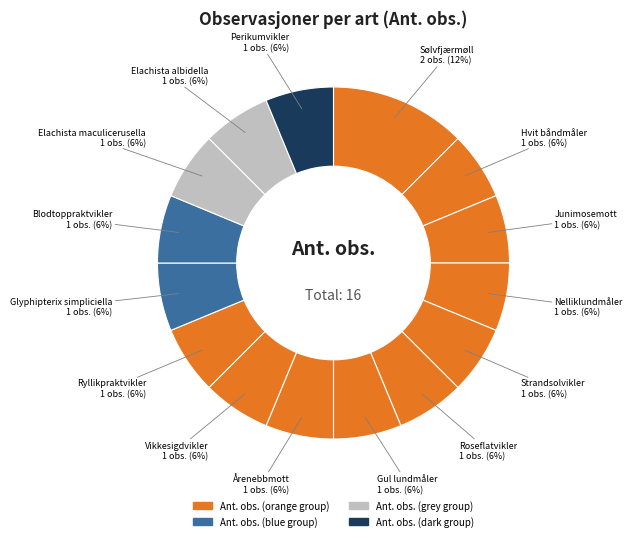

Count the number of slices in the pie.

15